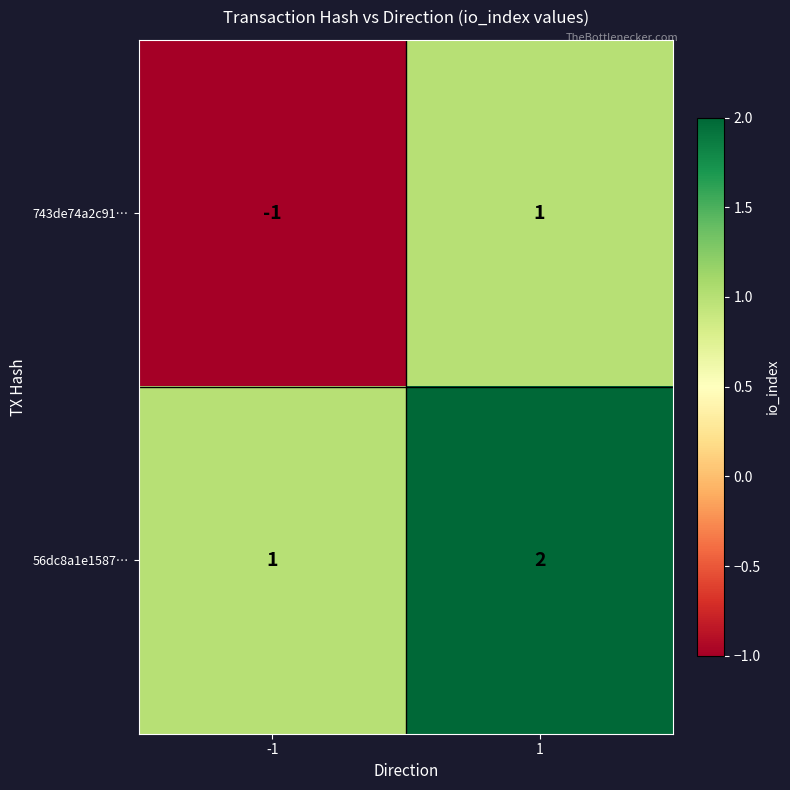

Reading left to right, transcribe all the data shown in this chart.

743de74a2c91…: -1=-1	1=1
56dc8a1e1587…: -1=1	1=2